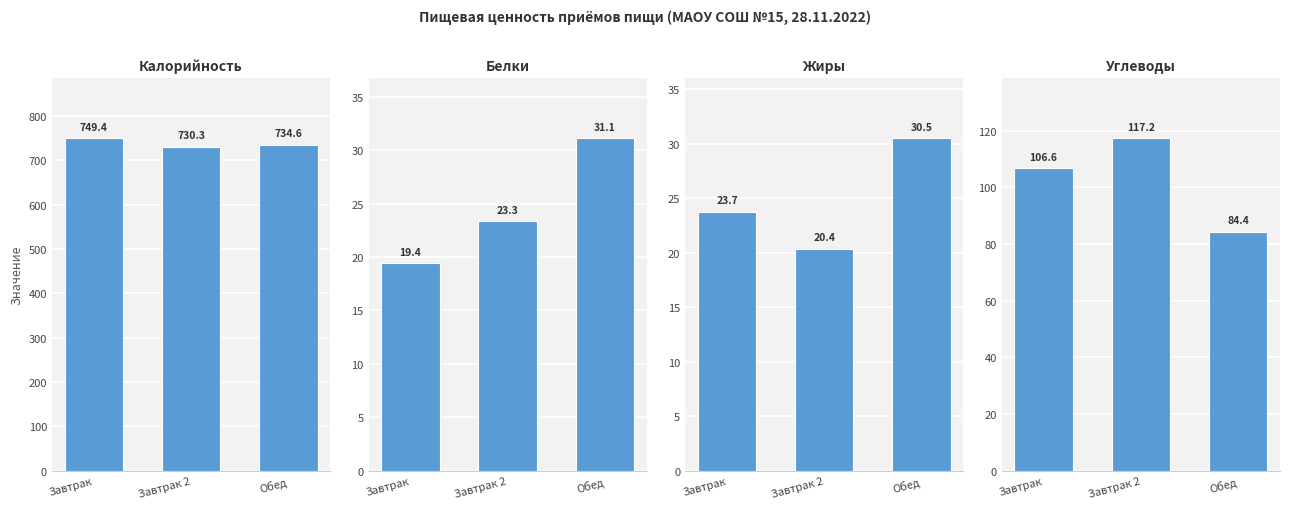

Reading left to right, transcribe all the data shown in this chart.

Калорийность: 749.4	730.3	734.6
Белки: 19.4	23.3	31.1
Жиры: 23.7	20.4	30.5
Углеводы: 106.6	117.2	84.4